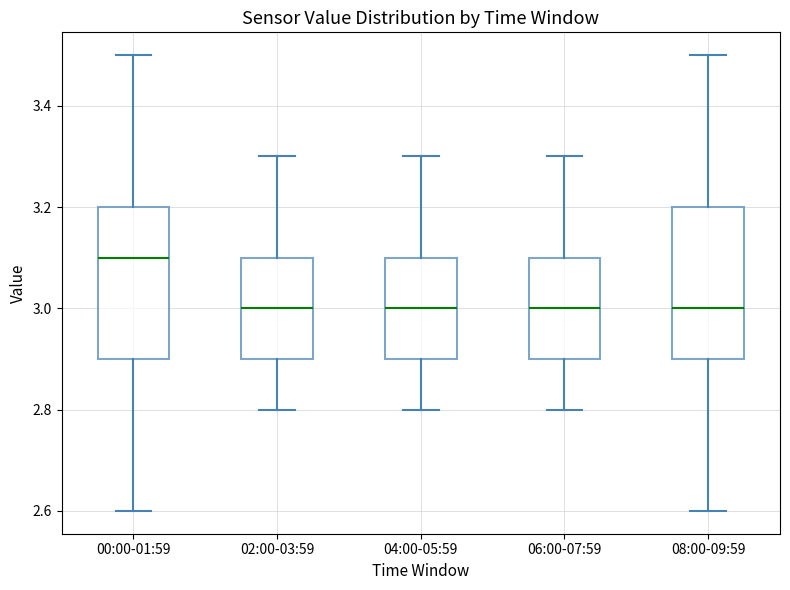

Where does the median line of the box for 00:00-01:59 sit on the y-axis? The values are not printed on the chart, so give them approximately, as read against the axis.

3.1